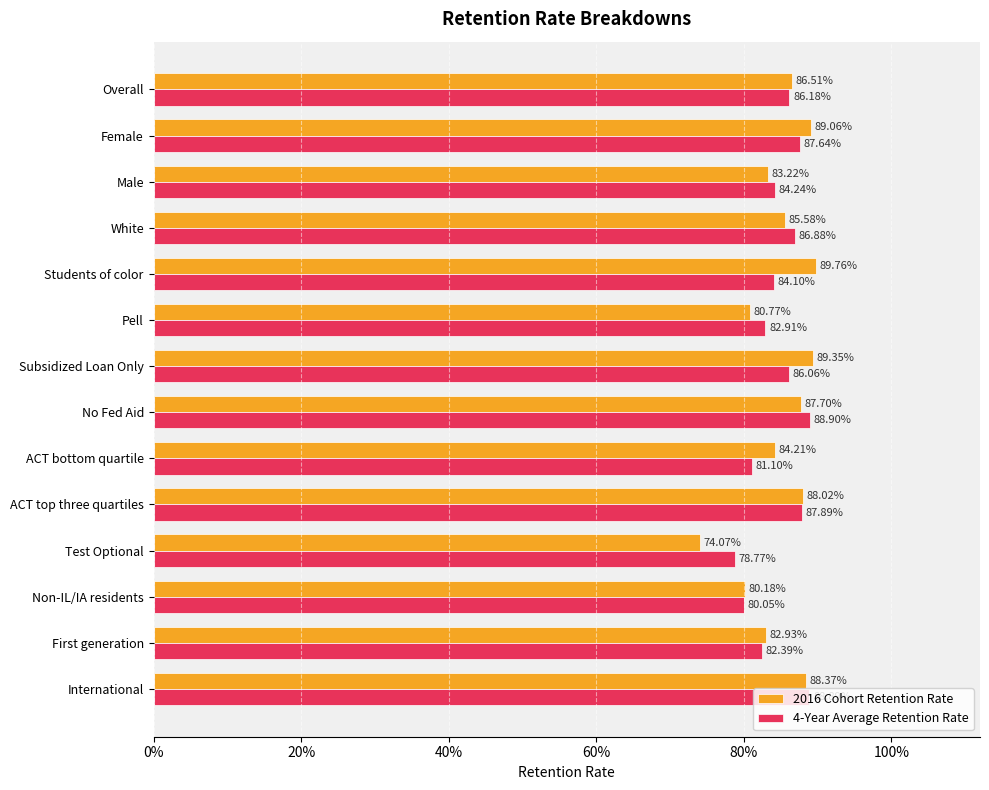

Which series has the largest total across all categories?

2016 Cohort Retention Rate